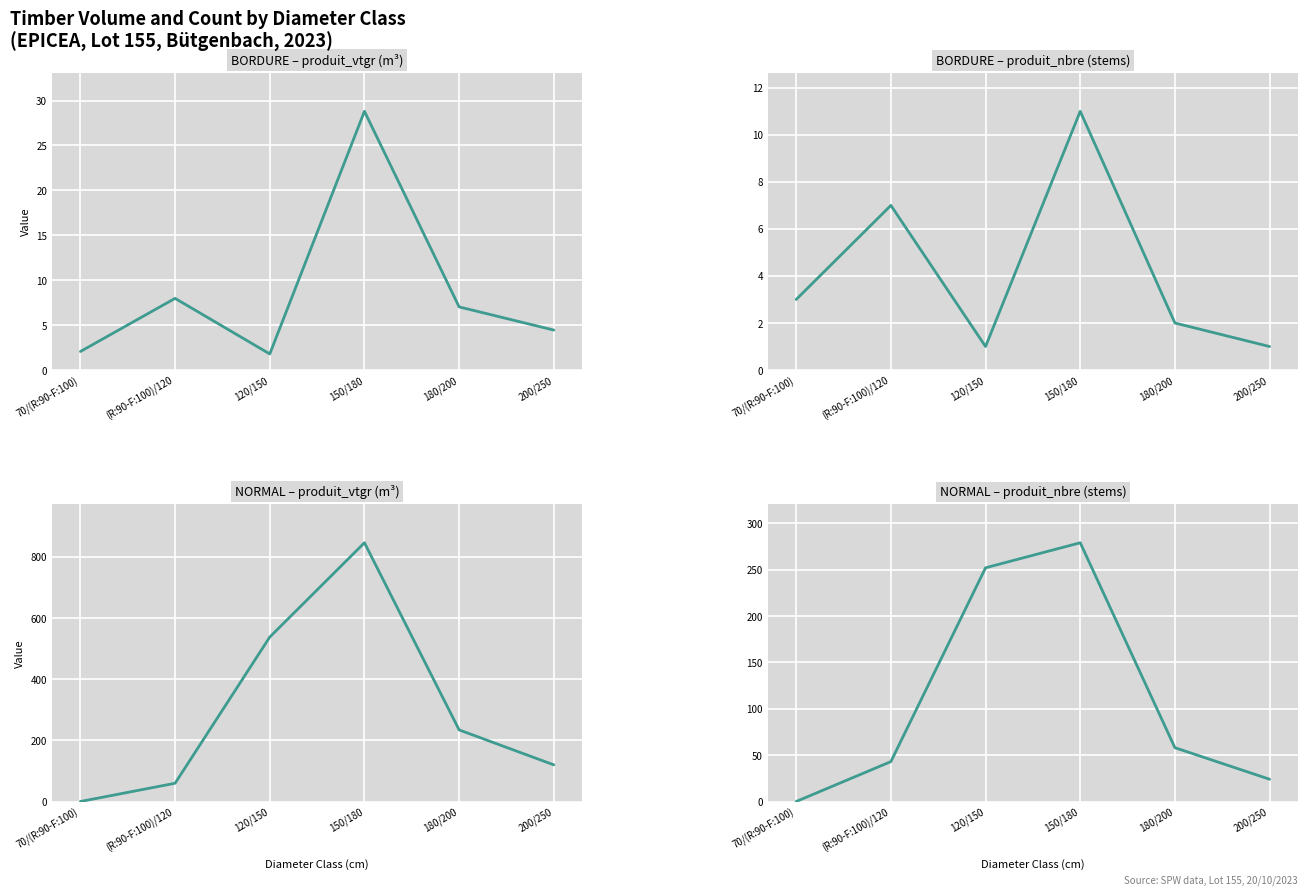

Is it true that BORDURE produit_vtgr equals 8.0 at (R:90-F:100)/120?

True